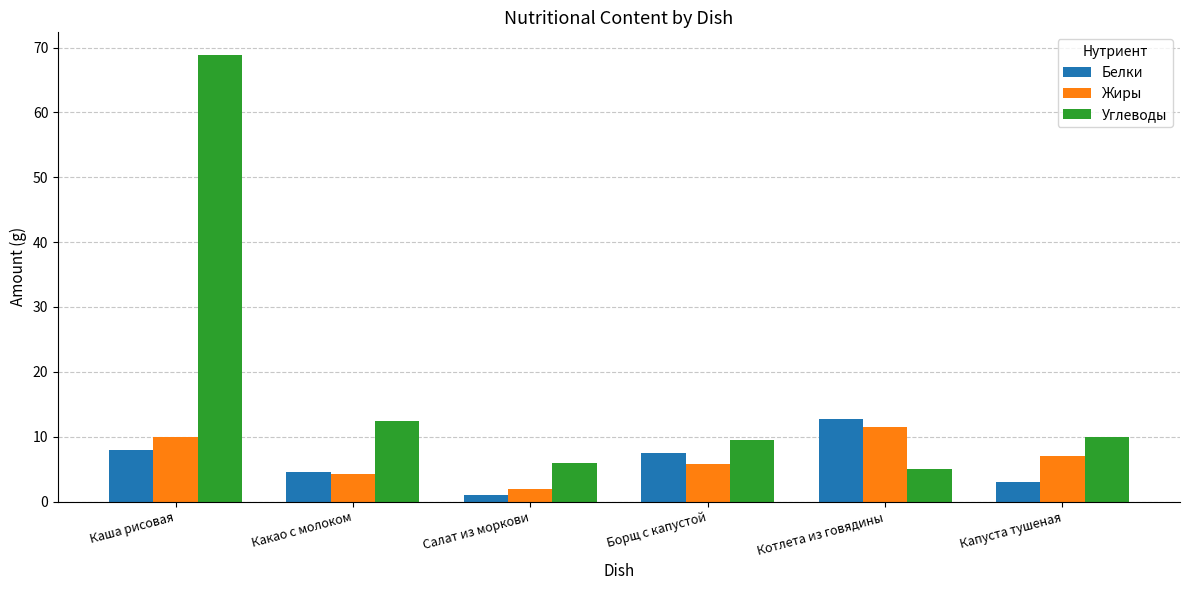

How many bars are there in each group?

3